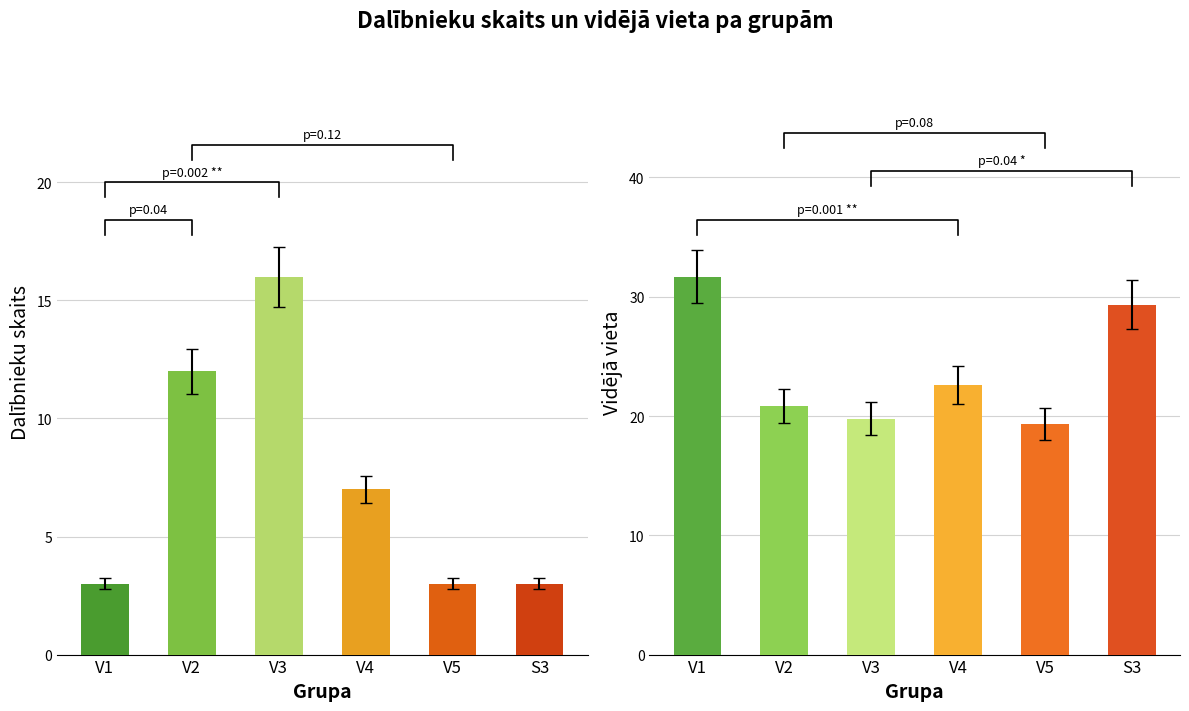

The Vidējā vieta series shows 14.3 at S3. True or false?

False